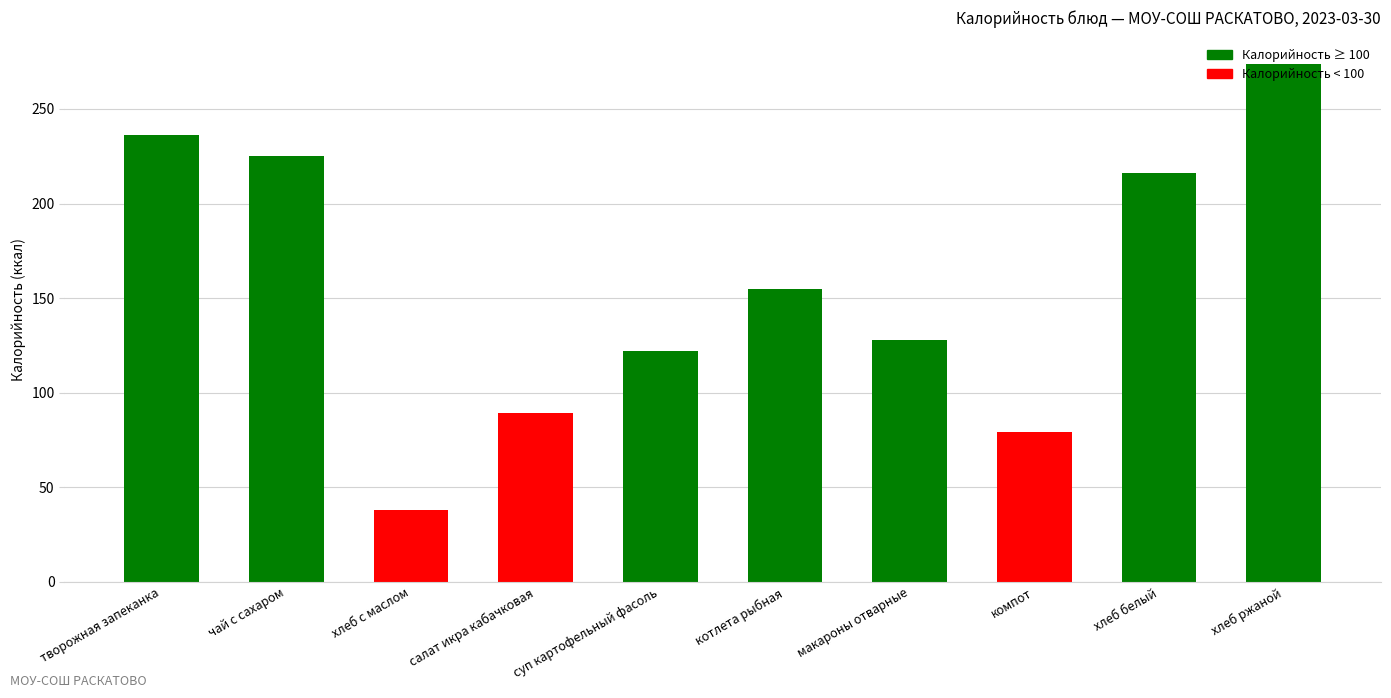

Reading right to left, transcribe all the data shown in this chart.

хлеб ржаной=274.0	хлеб белый=216.0	компот=79.0	макароны отварные=128.0	котлета рыбная=155.0	суп картофельный фасоль=122.0	салат икра кабачковая=89.1	хлеб с маслом=38.0	чай с сахаром=225.0	творожная запеканка=236.0